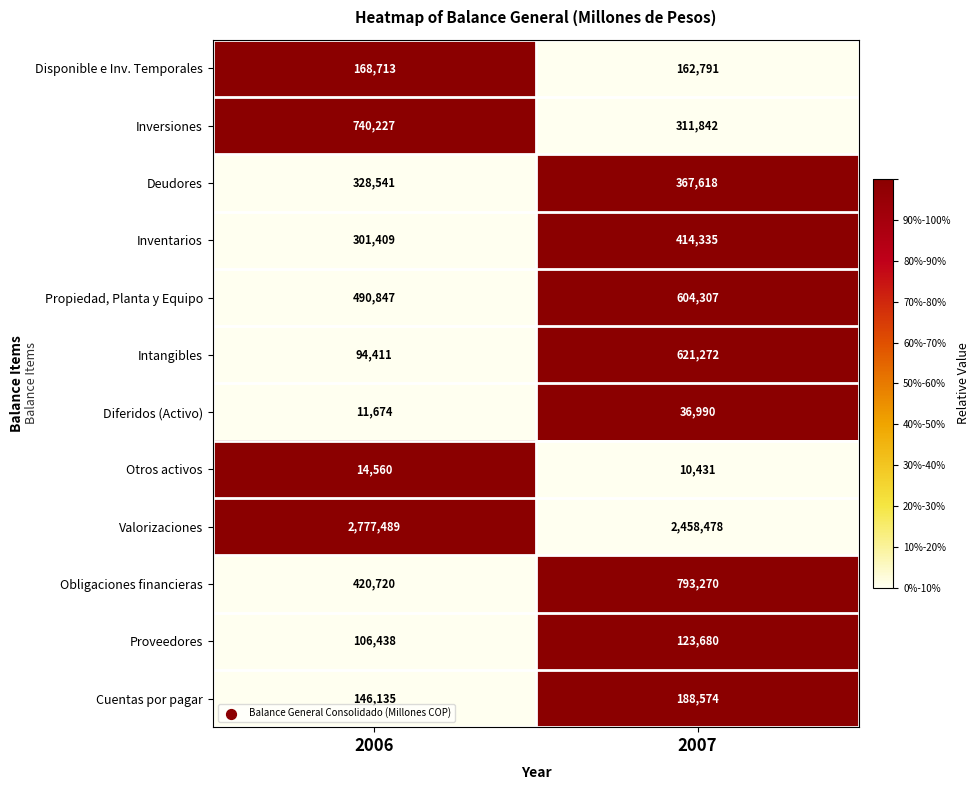

At which label is Intangibles closest to 357841?

2006